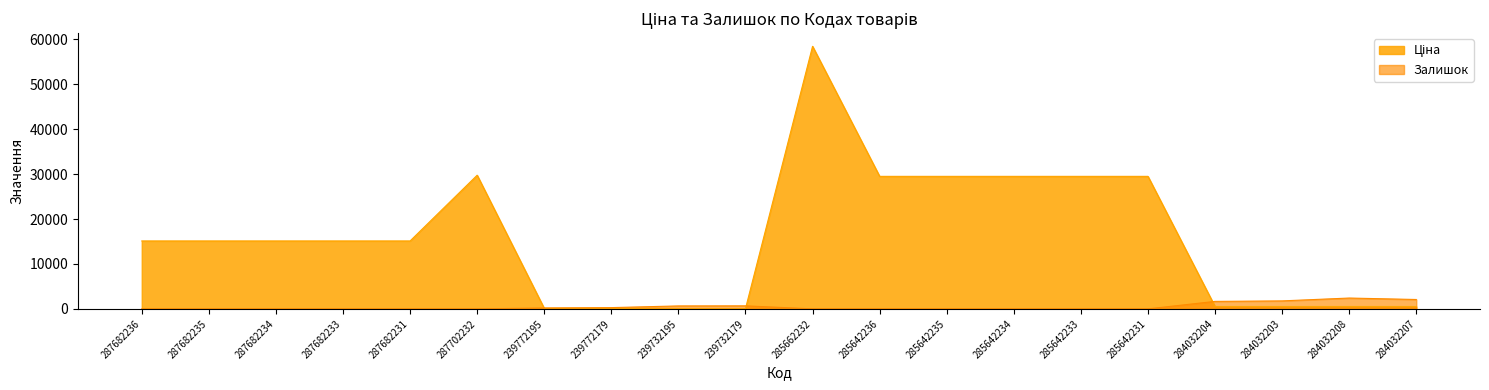

Which has a higher value, 287682236 or 285642233?

285642233